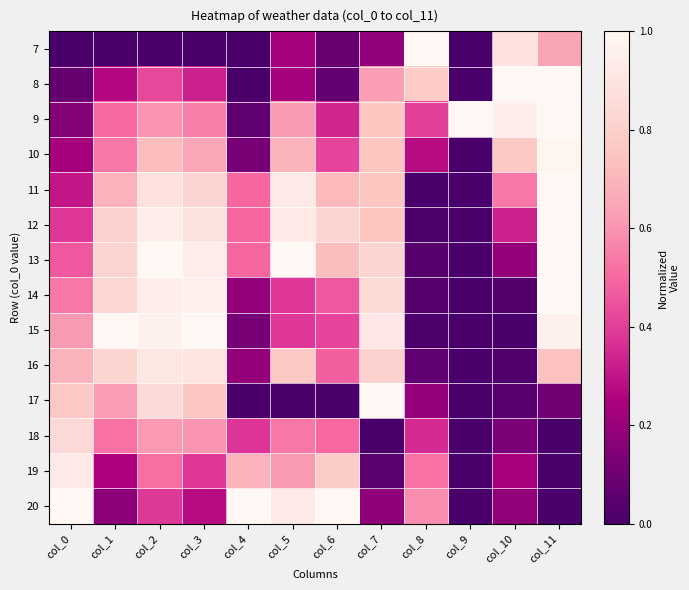

Reading left to right, list all the values displayed in this chart.

7: col_0=0.0	col_1=0.0	col_2=0.0	col_3=0.0	col_4=0.0	col_5=0.2	col_6=0.1	col_7=0.2	col_8=1.0	col_9=0.0	col_10=0.9	col_11=0.6
8: col_0=0.1	col_1=0.3	col_2=0.4	col_3=0.3	col_4=0.0	col_5=0.2	col_6=0.1	col_7=0.6	col_8=0.8	col_9=0.0	col_10=1.0	col_11=1.0
9: col_0=0.2	col_1=0.5	col_2=0.6	col_3=0.6	col_4=0.1	col_5=0.6	col_6=0.3	col_7=0.8	col_8=0.4	col_9=1.0	col_10=0.9	col_11=1.0
10: col_0=0.2	col_1=0.5	col_2=0.7	col_3=0.7	col_4=0.1	col_5=0.7	col_6=0.4	col_7=0.8	col_8=0.3	col_9=0.0	col_10=0.8	col_11=1.0
11: col_0=0.3	col_1=0.7	col_2=0.9	col_3=0.8	col_4=0.5	col_5=0.9	col_6=0.7	col_7=0.8	col_8=0.0	col_9=0.0	col_10=0.5	col_11=1.0
12: col_0=0.4	col_1=0.8	col_2=0.9	col_3=0.9	col_4=0.5	col_5=0.9	col_6=0.8	col_7=0.8	col_8=0.0	col_9=0.0	col_10=0.3	col_11=1.0
13: col_0=0.5	col_1=0.8	col_2=1.0	col_3=0.9	col_4=0.5	col_5=1.0	col_6=0.7	col_7=0.8	col_8=0.0	col_9=0.0	col_10=0.2	col_11=1.0
14: col_0=0.5	col_1=0.8	col_2=0.9	col_3=1.0	col_4=0.2	col_5=0.4	col_6=0.5	col_7=0.8	col_8=0.0	col_9=0.0	col_10=0.0	col_11=1.0
15: col_0=0.6	col_1=1.0	col_2=1.0	col_3=1.0	col_4=0.1	col_5=0.4	col_6=0.4	col_7=0.9	col_8=0.0	col_9=0.0	col_10=0.0	col_11=1.0
16: col_0=0.7	col_1=0.8	col_2=0.9	col_3=0.9	col_4=0.2	col_5=0.8	col_6=0.5	col_7=0.8	col_8=0.1	col_9=0.0	col_10=0.0	col_11=0.7
17: col_0=0.8	col_1=0.6	col_2=0.9	col_3=0.8	col_4=0.0	col_5=0.0	col_6=0.0	col_7=1.0	col_8=0.2	col_9=0.0	col_10=0.0	col_11=0.1
18: col_0=0.8	col_1=0.5	col_2=0.6	col_3=0.6	col_4=0.4	col_5=0.5	col_6=0.5	col_7=0.0	col_8=0.4	col_9=0.0	col_10=0.1	col_11=0.0
19: col_0=0.9	col_1=0.3	col_2=0.5	col_3=0.4	col_4=0.7	col_5=0.6	col_6=0.8	col_7=0.1	col_8=0.5	col_9=0.0	col_10=0.2	col_11=0.0
20: col_0=1.0	col_1=0.2	col_2=0.4	col_3=0.3	col_4=1.0	col_5=0.9	col_6=1.0	col_7=0.2	col_8=0.6	col_9=0.0	col_10=0.2	col_11=0.0